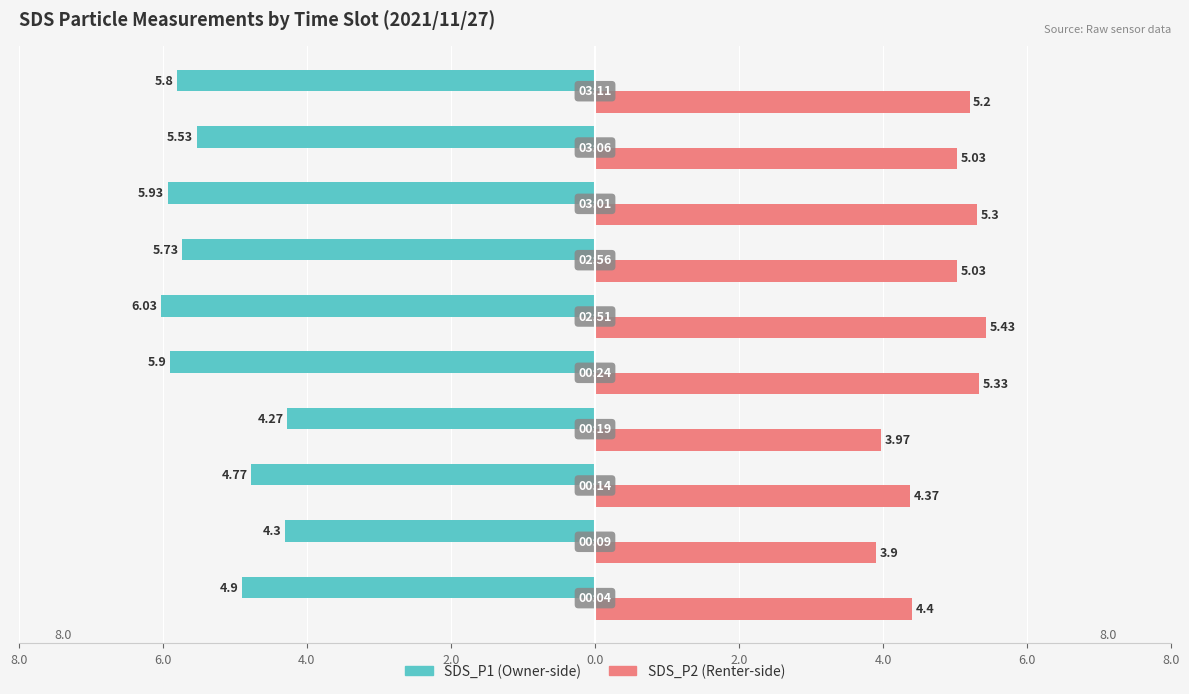

The value of SDS_P2 at 4.0 is 4.4. True or false?

True